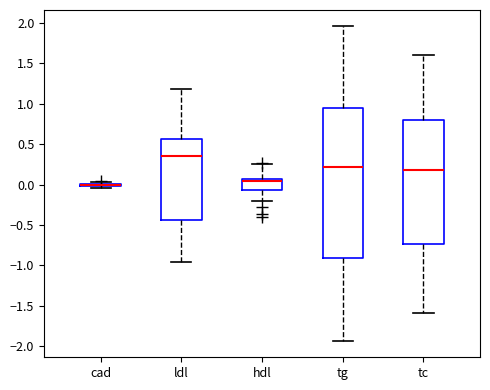

Where is the upper edge of the box for tc on the y-axis? The values are not printed on the chart, so give them approximately, as read against the axis.

0.80